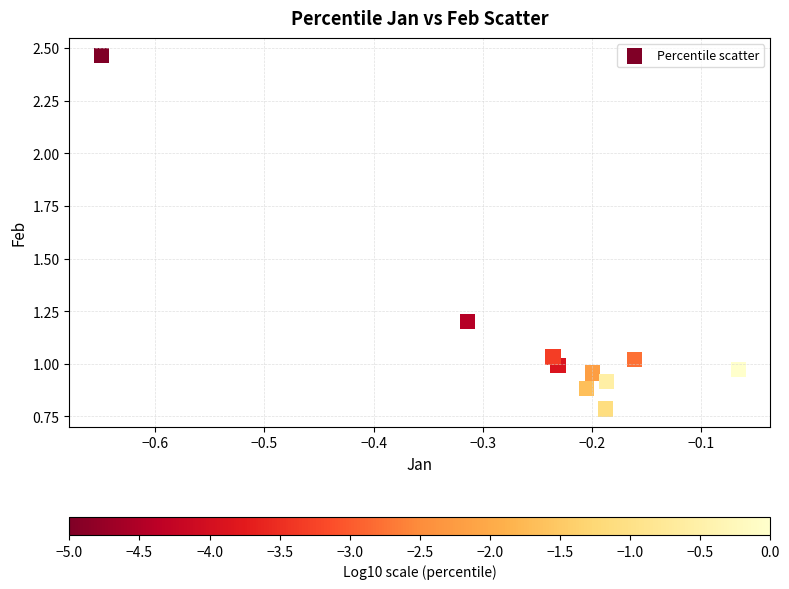

What is the range of X values (max minus min)?

0.6